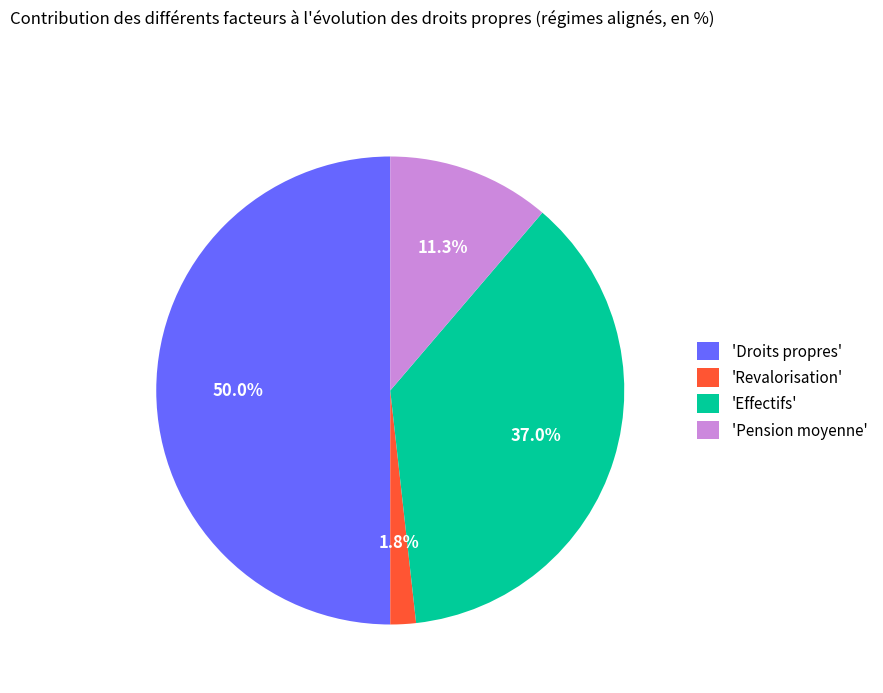

Combined, do 'Effectifs' and 'Droits propres' account for over 50%?

Yes